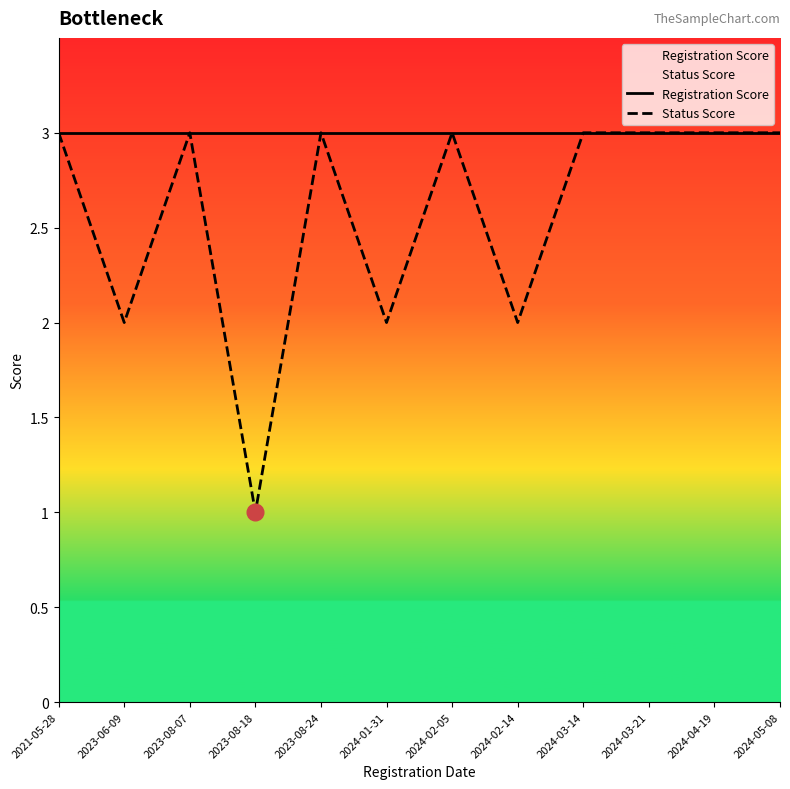

At how many categories does at least one series exceed 1?

12